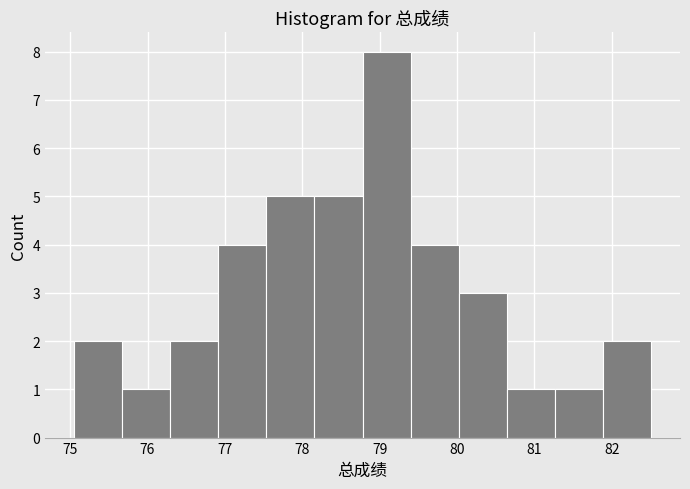

Reading left to right, transcribe this chart: for each bar, give the range it covers on the x-axis and its height. Neither the bar edges nor the heights are printed on the chart, so give them approximately, as read against the axes.

75.1 to 75.7: 2
75.7 to 76.3: 1
76.3 to 76.9: 2
76.9 to 77.5: 4
77.5 to 78.2: 5
78.2 to 78.8: 5
78.8 to 79.4: 8
79.4 to 80.0: 4
80.0 to 80.6: 3
80.6 to 81.3: 1
81.3 to 81.9: 1
81.9 to 82.5: 2